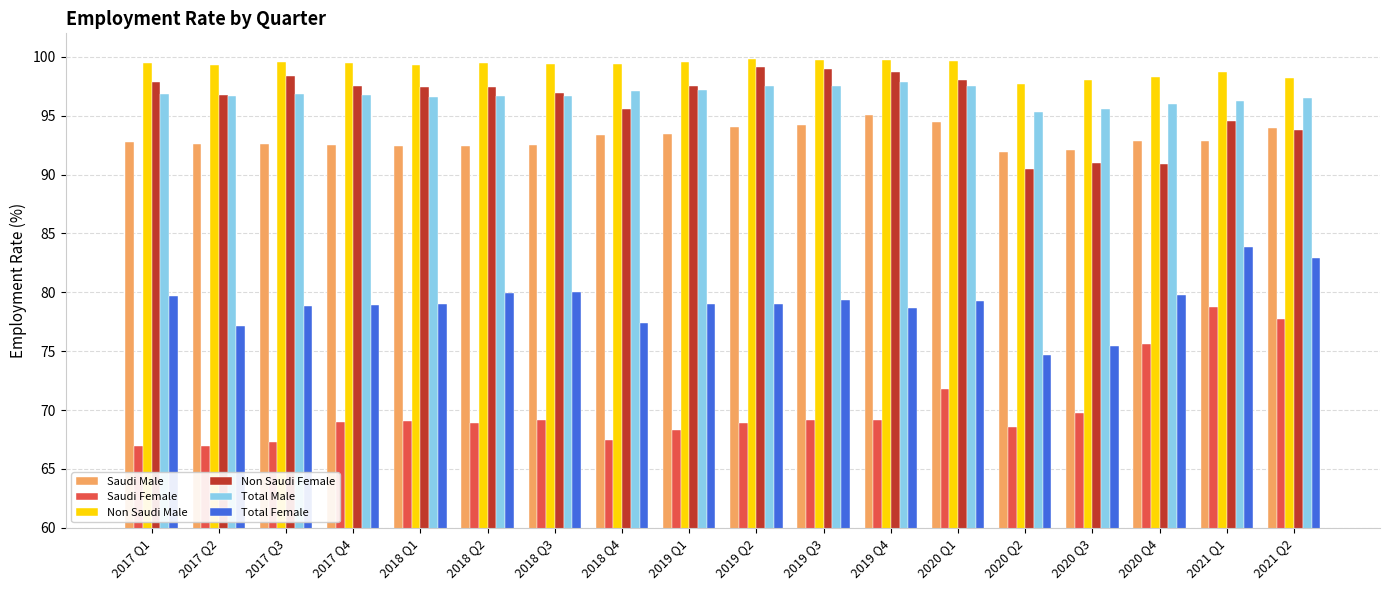

What are all the series names shown in the legend?

Saudi Male, Saudi Female, Non Saudi Male, Non Saudi Female, Total Male, Total Female